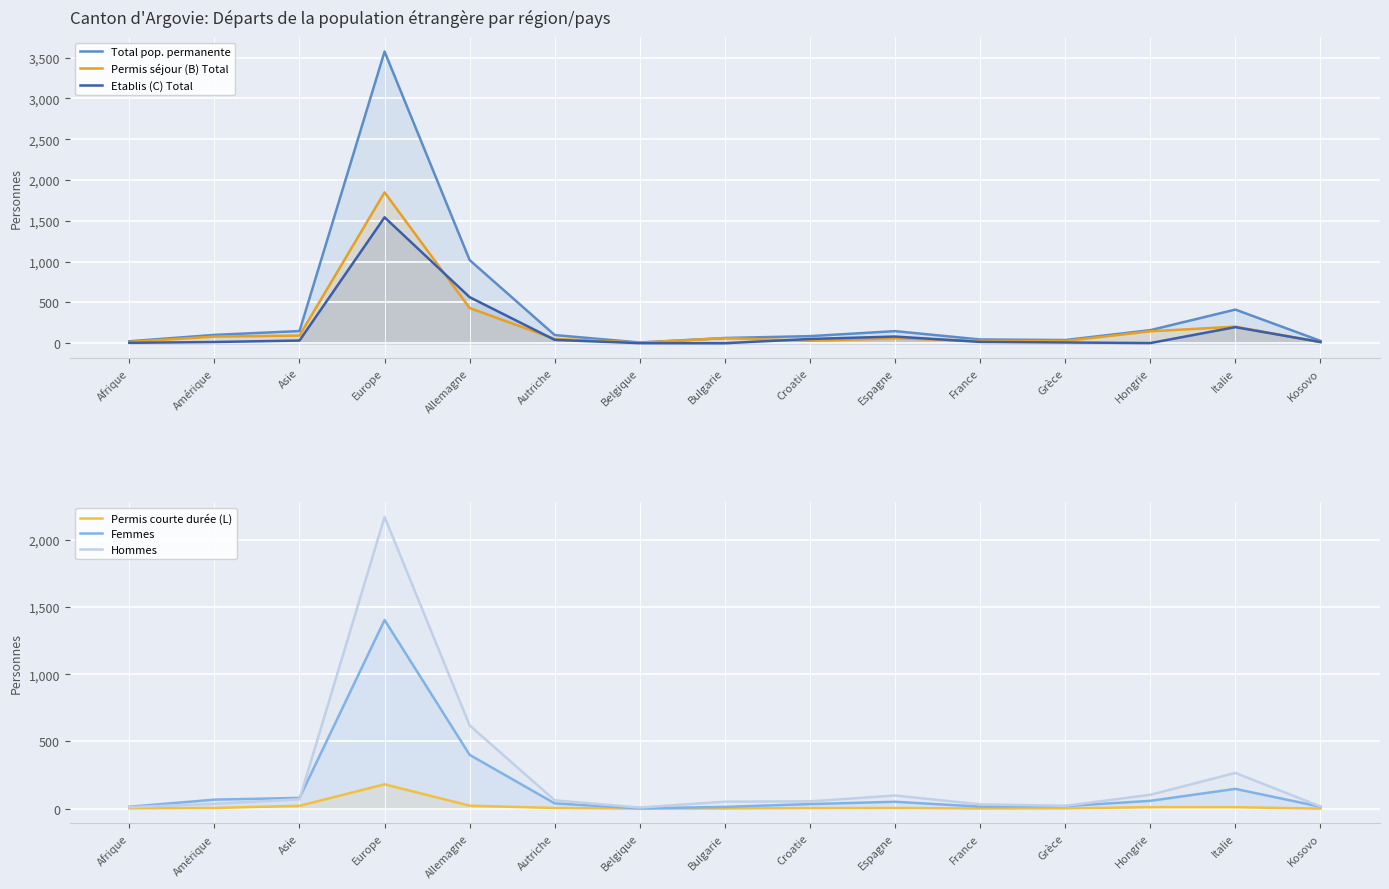

Rank the series at Allemagne from highest to lowest value.

Total pop. permanente, Hommes, Etablis (C) Total, Permis séjour (B) Total, Femmes, Permis courte durée (L)